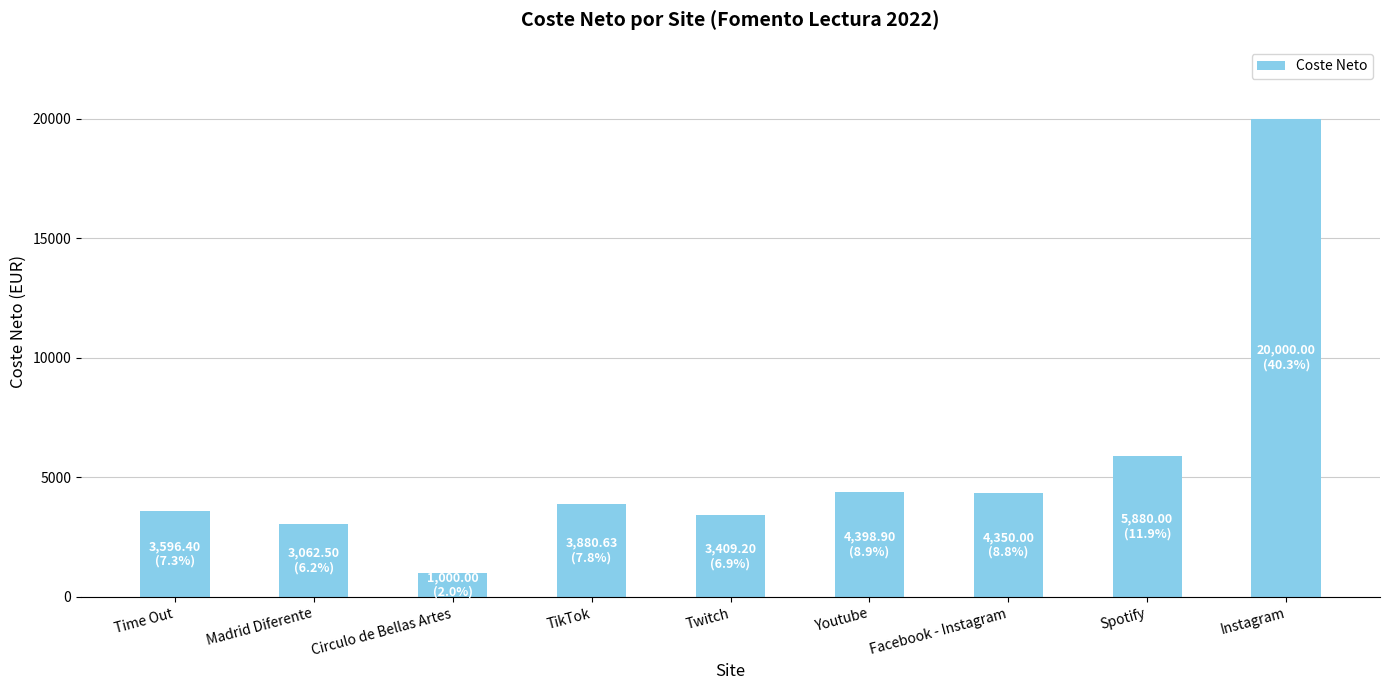

What position from the right is Time Out?

9